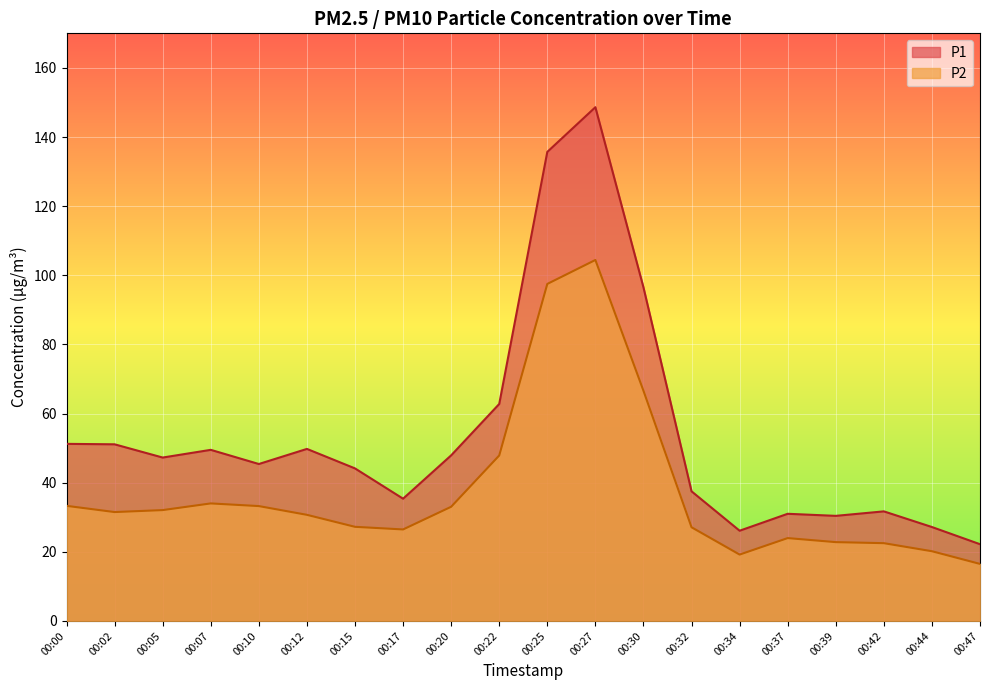

Reading right to left, what are all the values shown in this chart?

P1: 22.2	27.2	31.7	30.4	31.0	26.1	37.5	96.5	148.6	135.7	62.8	47.9	35.4	44.1	49.8	45.4	49.5	47.3	51.1	51.2
P2: 16.5	20.2	22.5	22.8	24.0	19.2	27.1	66.6	104.4	97.5	47.9	33.0	26.5	27.2	30.7	33.2	34.0	32.1	31.5	33.3